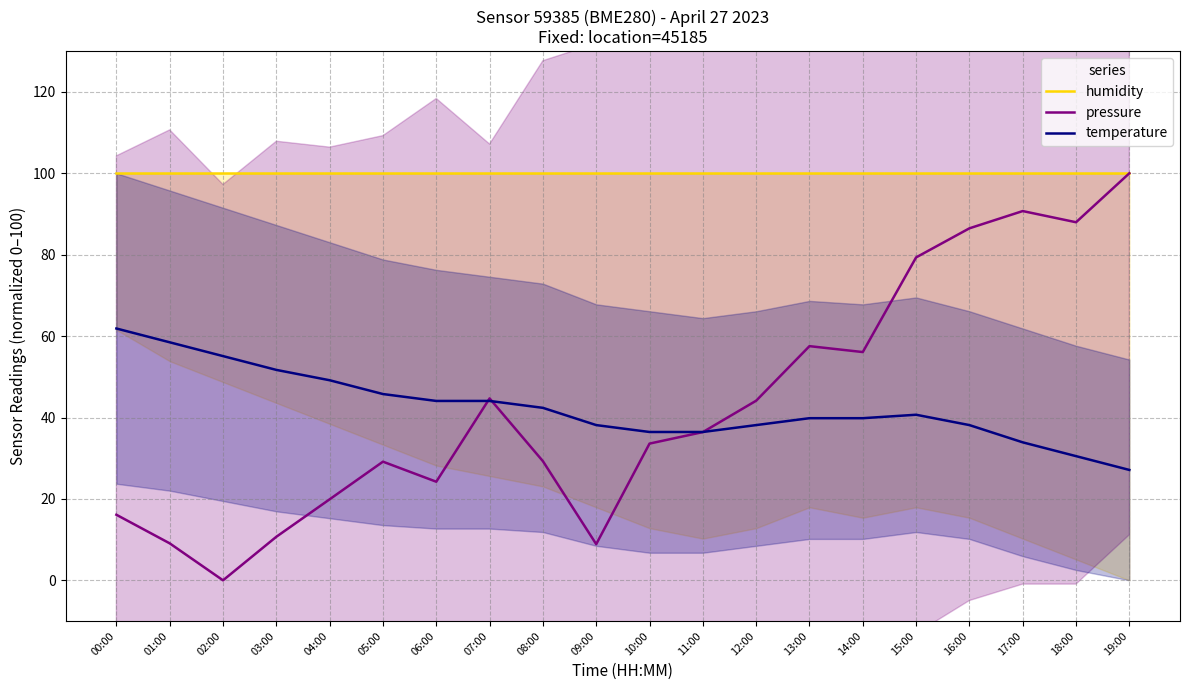

How many intersections are there between temperature and pressure?

3